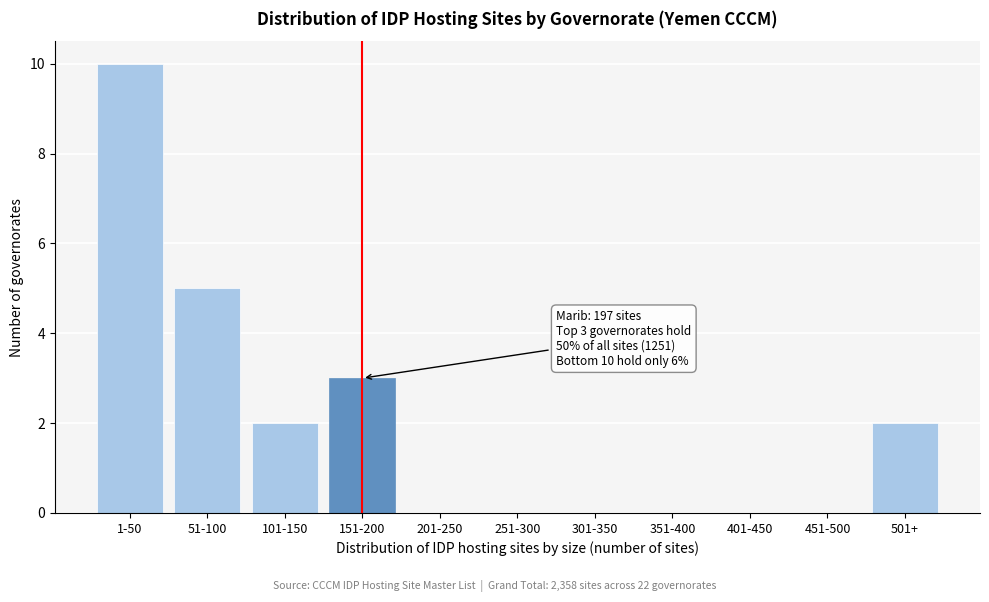

Reading left to right, what are all the values shown in this chart?

1-50=10	51-100=5	101-150=2	151-200=3	201-250=0	251-300=0	301-350=0	351-400=0	401-450=0	451-500=0	501+=2